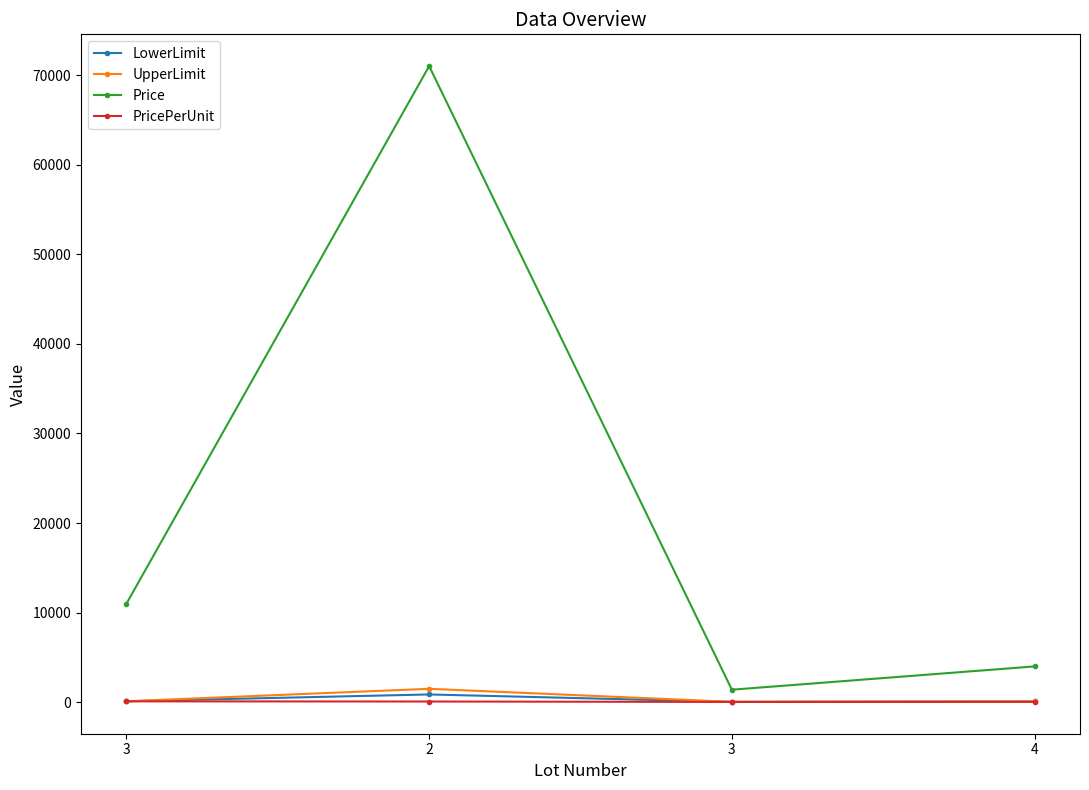

Reading left to right, what are all the values shown in this chart?

LowerLimit: 110.0	870.0	40.0	95.0
UpperLimit: 110.0	1500.0	45.0	100.0
Price: 11000.0	71000.0	1400.0	4000.0
PricePerUnit: 100.0	81.6	35.0	42.1